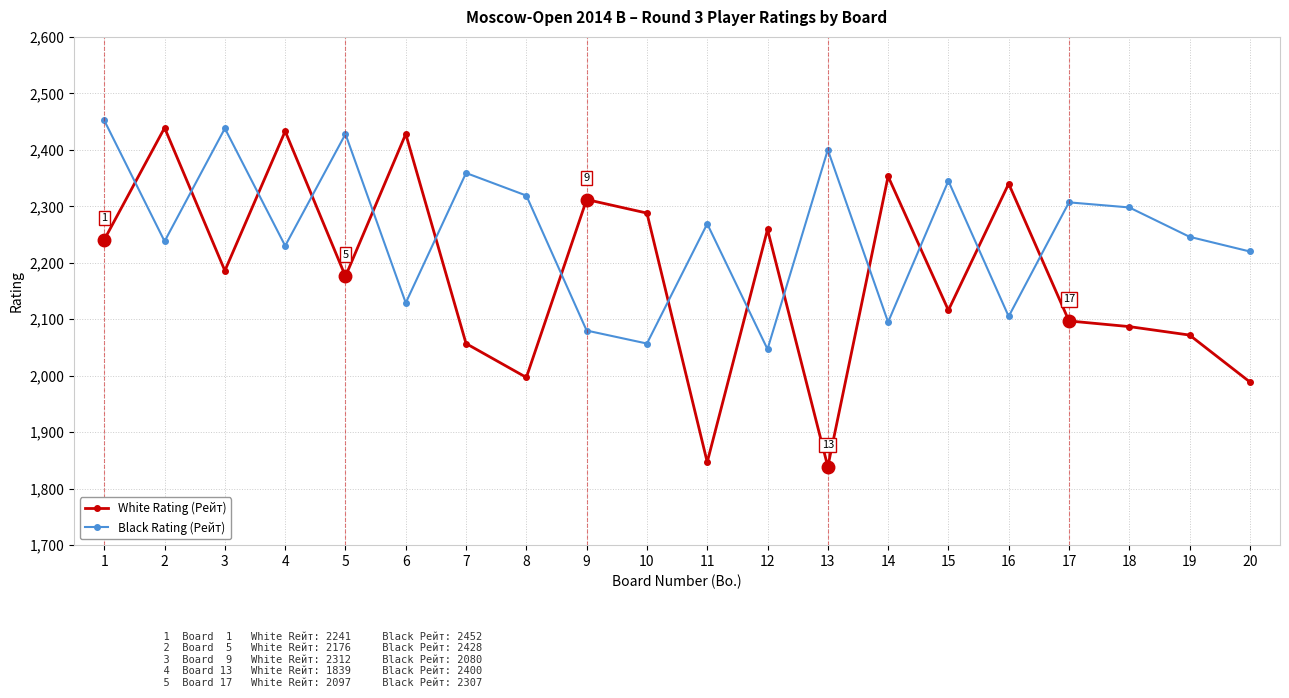

True or false: White Rating (Рейт) and Black Rating (Рейт) intersect in this chart.

True